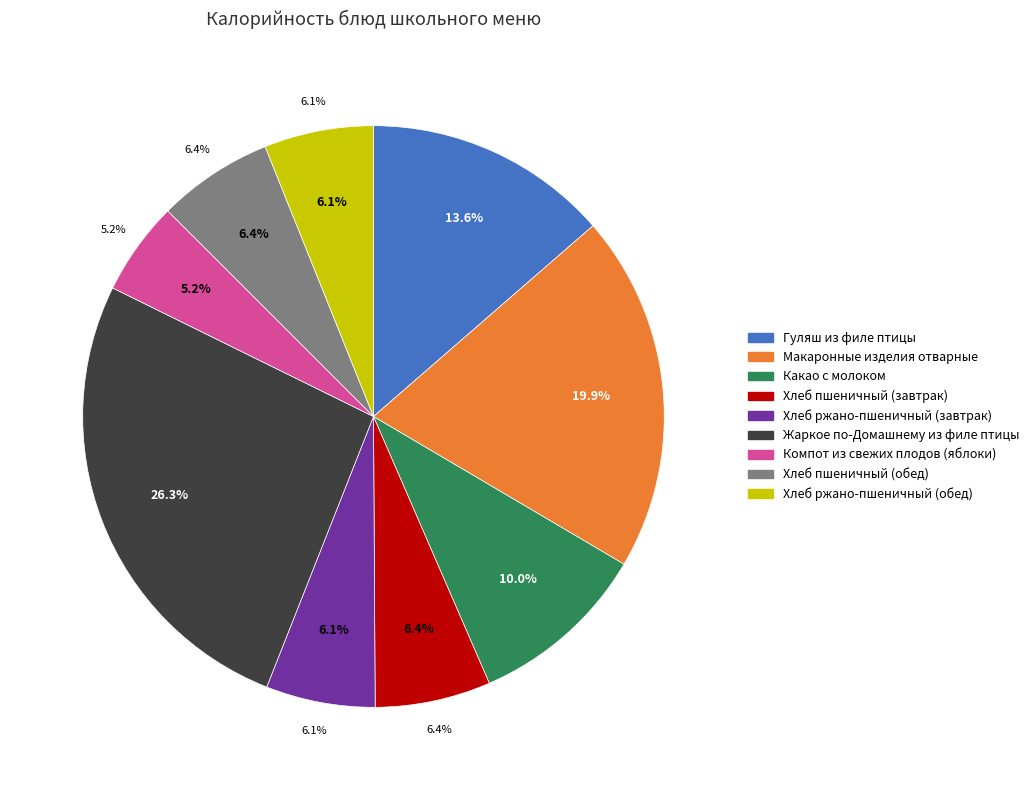

What is the change in value from Макаронные изделия отварные to Какао с молоком?

-109.2